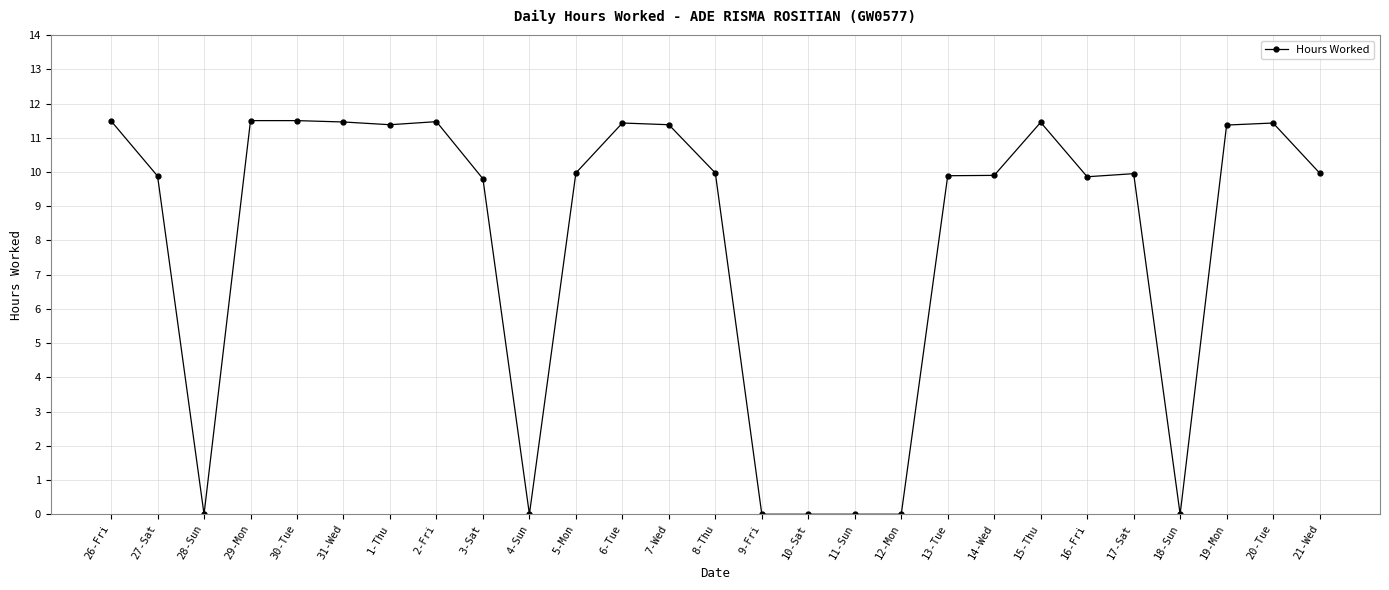

Where does the data first go above 9?

26-Fri